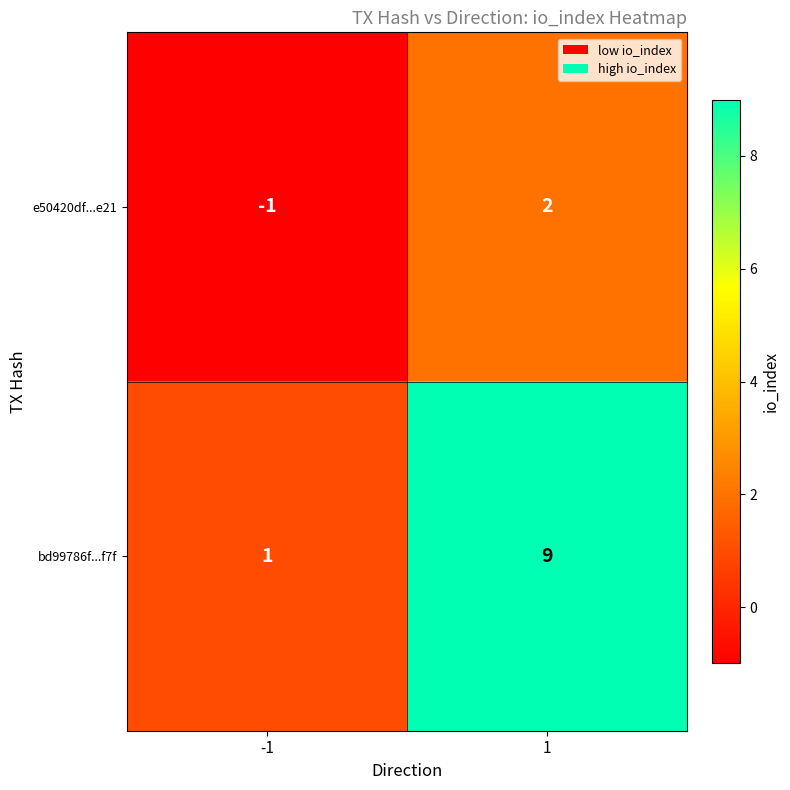

Rank the series by their maximum value, from highest to lowest.

bd99786f...f7f, e50420df...e21